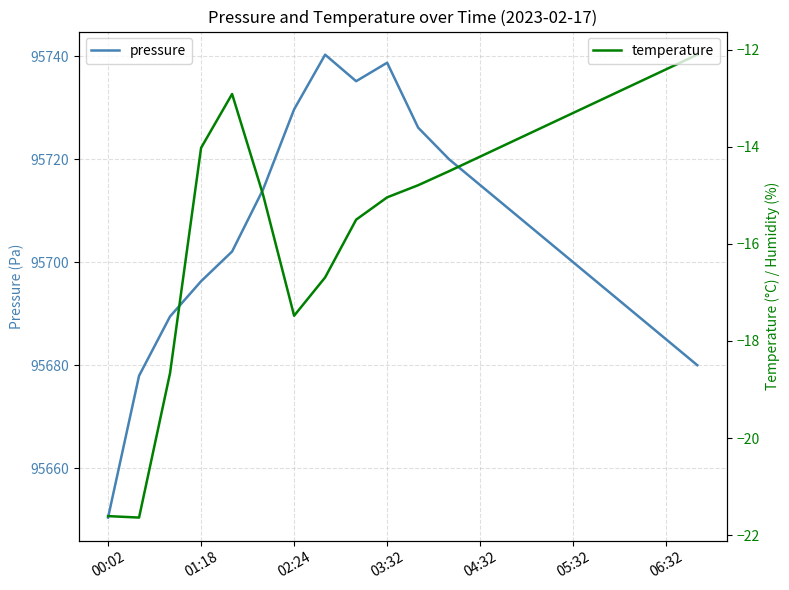

What is the difference between the second highest and minimum values in the pressure series?

88.4